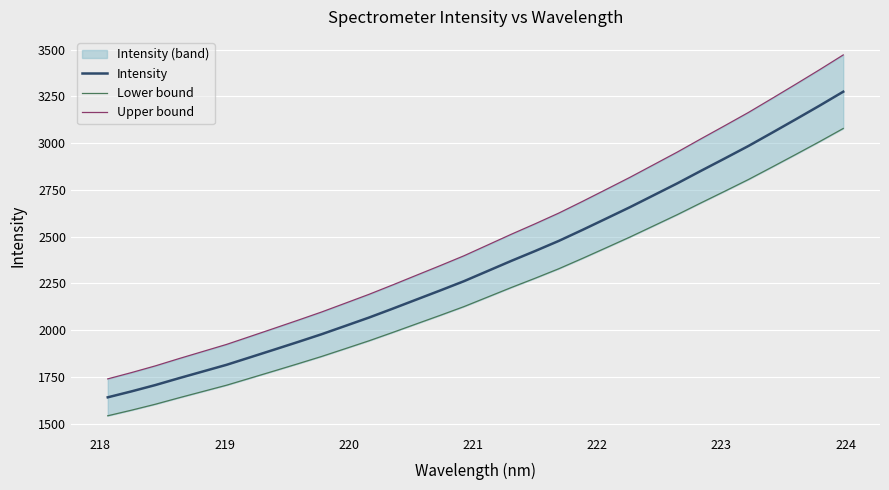

Reading left to right, extract all data points from this chart.

Intensity: 1641.9	1673.7	1707.3	1744.1	1779.8	1815.5	1855.8	1896.4	1937.1	1978.7	2023.2	2067.9	2115.5	2164.1	2212.6	2262.1	2316.5	2370.8	2423.3	2477.4	2536.3	2596.8	2657.6	2721.3	2785.0	2852.0	2917.9	2984.6	3055.6	3127.3	3199.9	3274.6
Lower bound: 1543.4	1573.3	1604.9	1639.5	1673.0	1706.6	1744.5	1782.6	1820.9	1860.0	1901.8	1943.8	1988.5	2034.3	2079.8	2126.4	2177.5	2228.6	2277.9	2328.8	2384.1	2441.0	2498.1	2558.0	2617.9	2680.9	2742.8	2805.5	2872.2	2939.6	3007.9	3078.1
Upper bound: 1740.4	1774.1	1809.8	1848.8	1886.6	1924.5	1967.2	2010.1	2053.4	2097.5	2144.6	2192.0	2242.4	2294.0	2345.3	2397.8	2455.4	2513.1	2568.7	2626.0	2688.5	2752.6	2817.1	2884.5	2952.1	3023.1	3093.0	3163.7	3238.9	3314.9	3391.9	3471.0